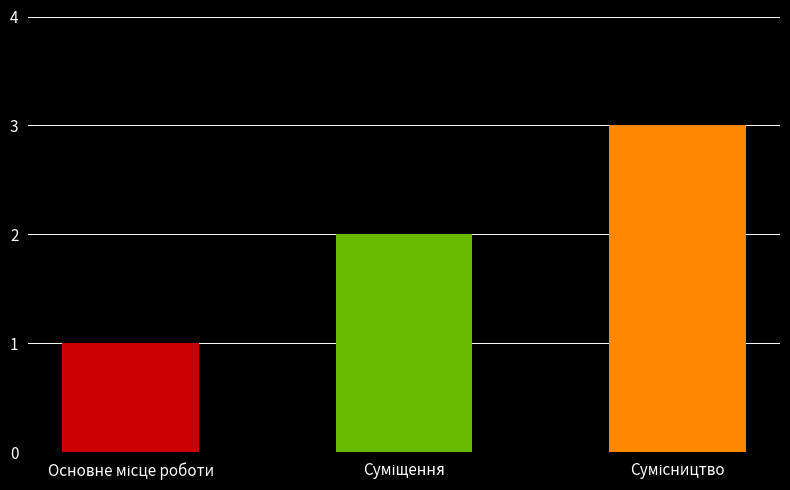

What is the sum of all values?

6